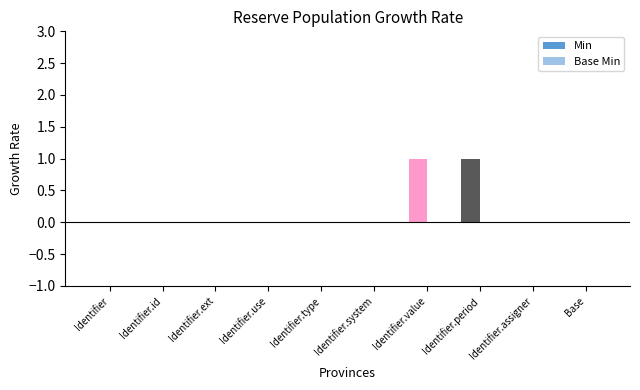

True or false: the data shows 1 at Identifier.ext.

False